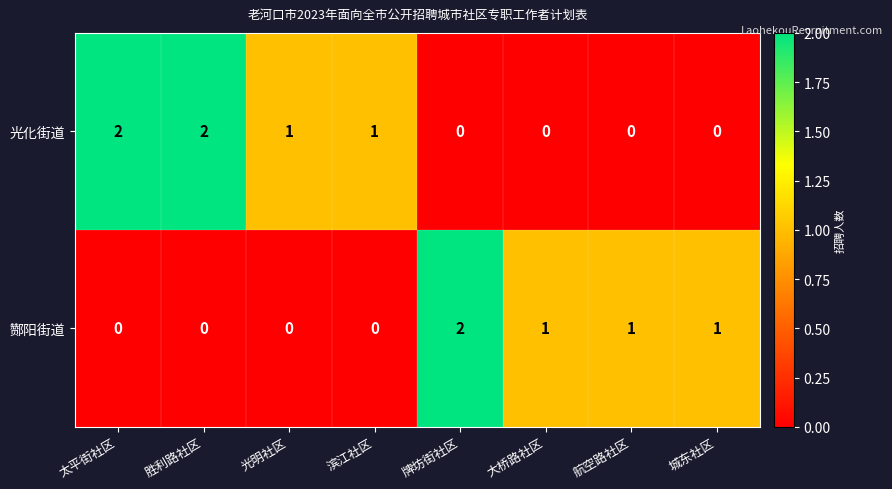

Count the 光化街道 values in the range 0 to 2.

8